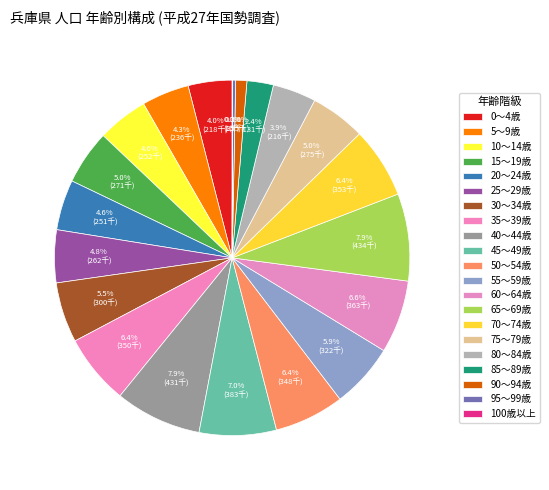

Is the sum of 40～44歳 and 80～84歳 greater than half?

No